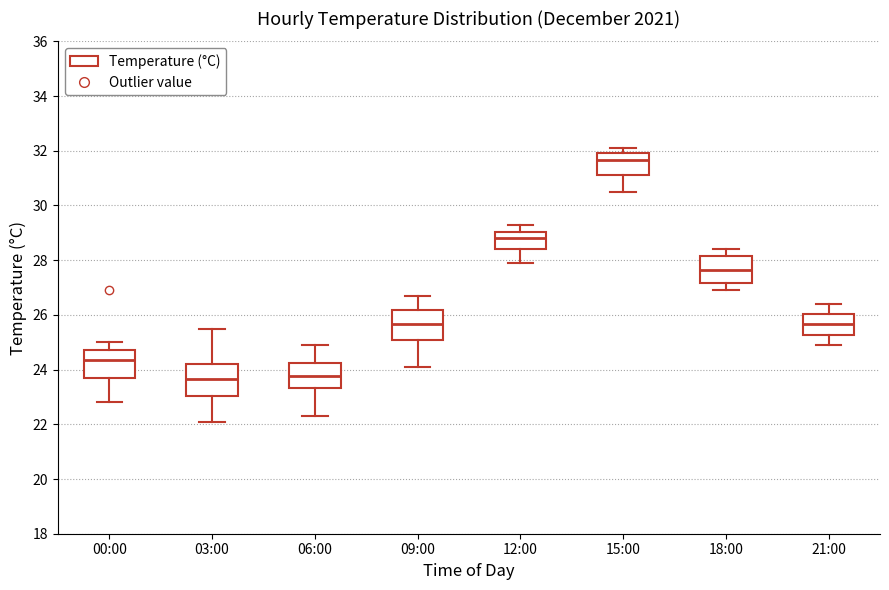

Where is the lower edge of the box for 06:00 on the y-axis? The values are not printed on the chart, so give them approximately, as read against the axis.

23.4